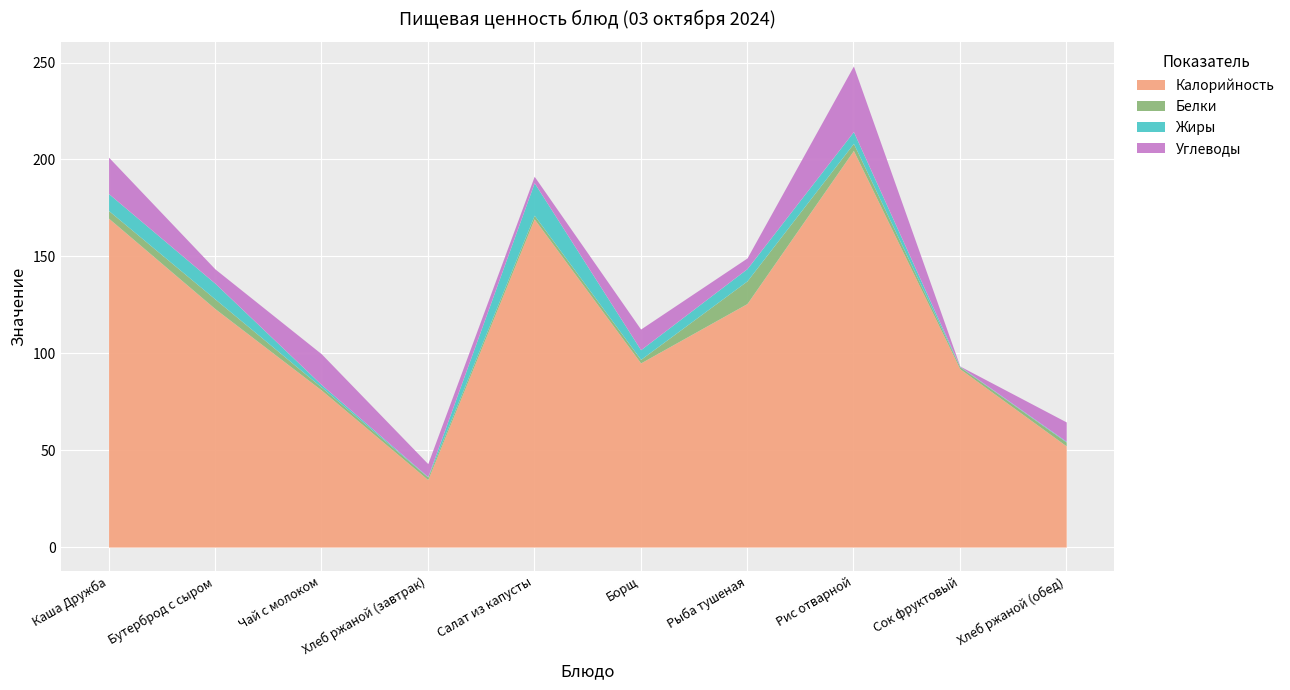

What are all the series names shown in the legend?

Калорийность, Белки, Жиры, Углеводы